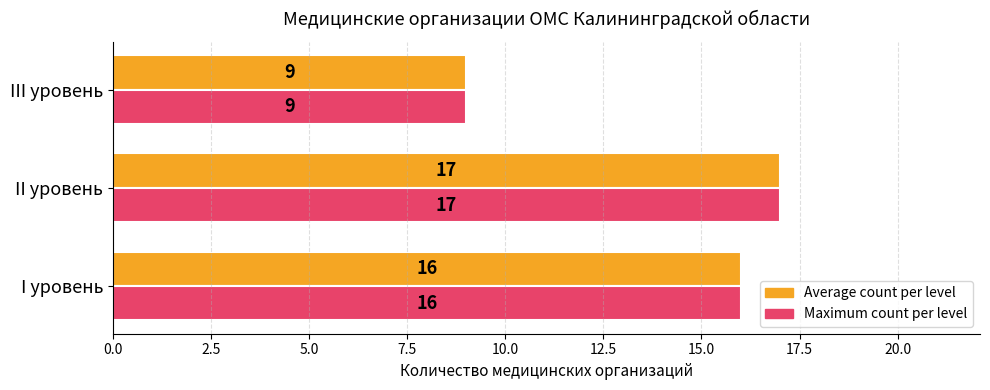

At which category is the sum across all series the highest?

II уровень